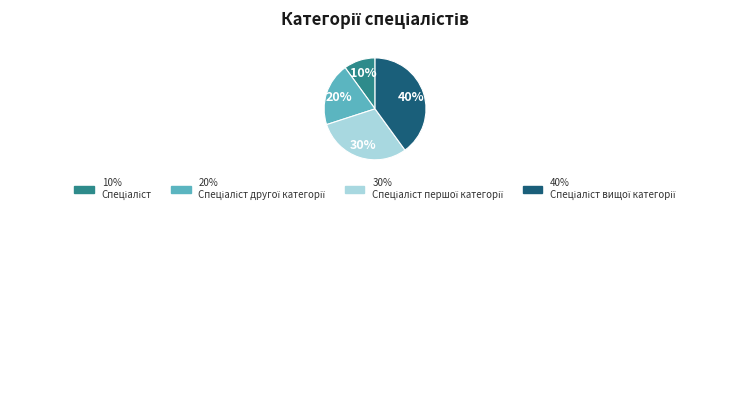

To the nearest percent, what is the difference between the largest and smallest slice percentages?

30%